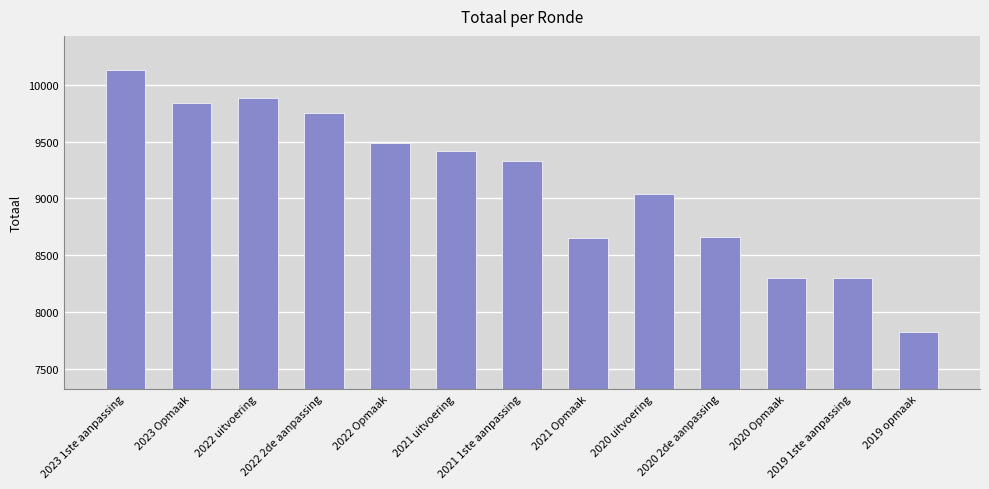

What is the sum of the values at 2022 uitvoering and 2021 uitvoering?

19307